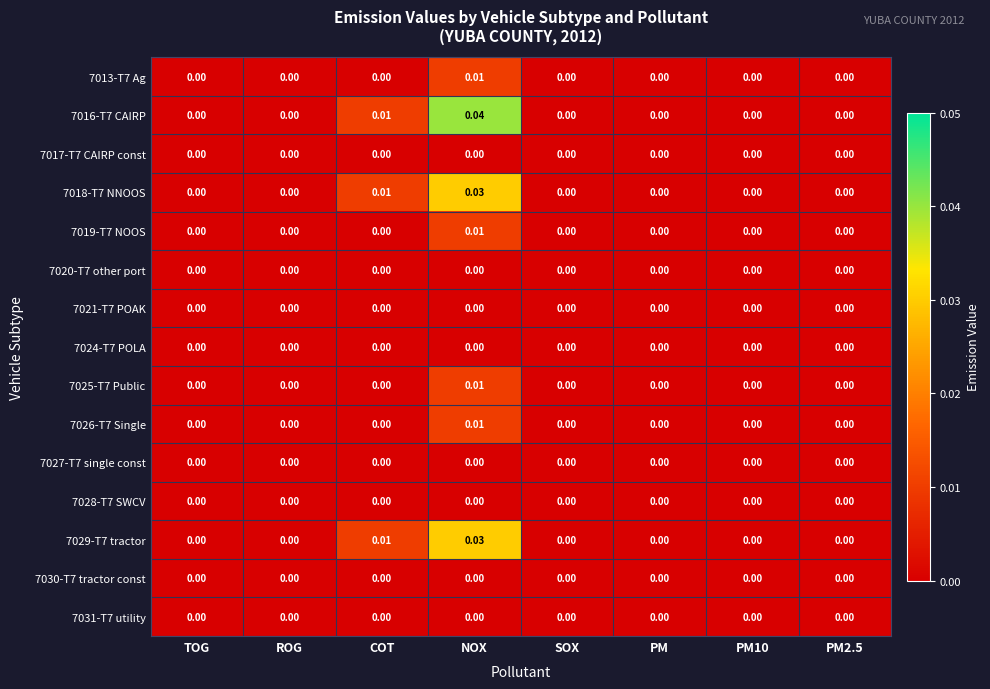

At which label does 7029-T7 tractor reach its peak?

NOX